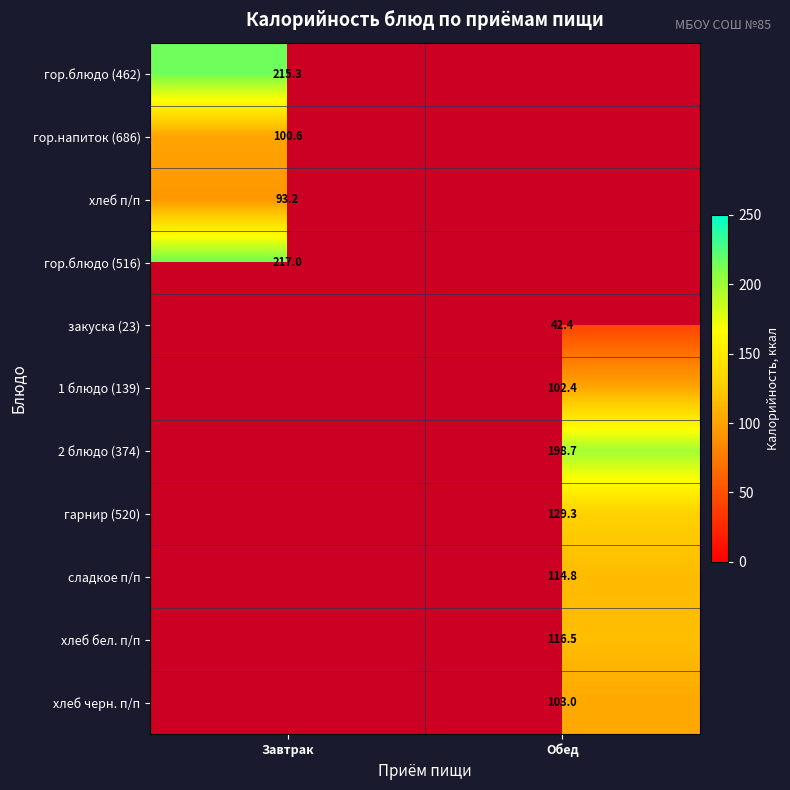

Is it true that сладкое п/п equals 191.4 at Обед?

False